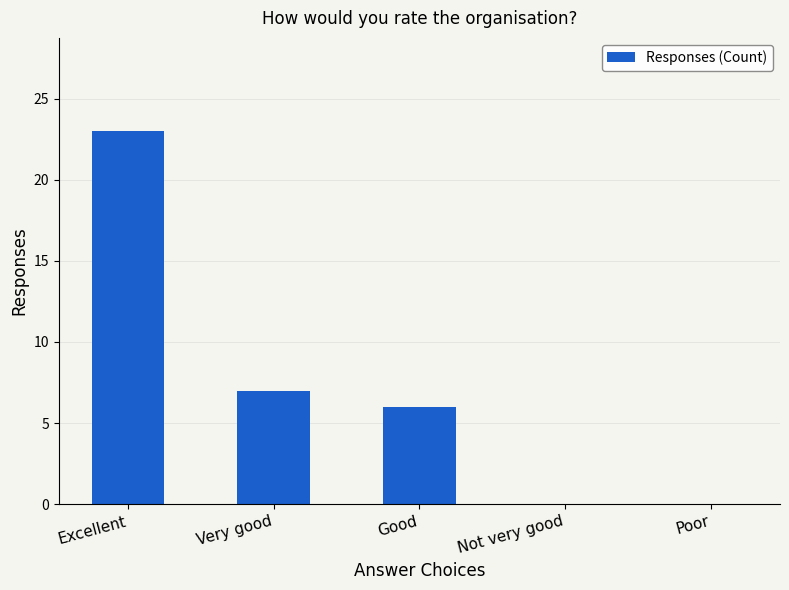

Where does the data first go above 6?

Excellent